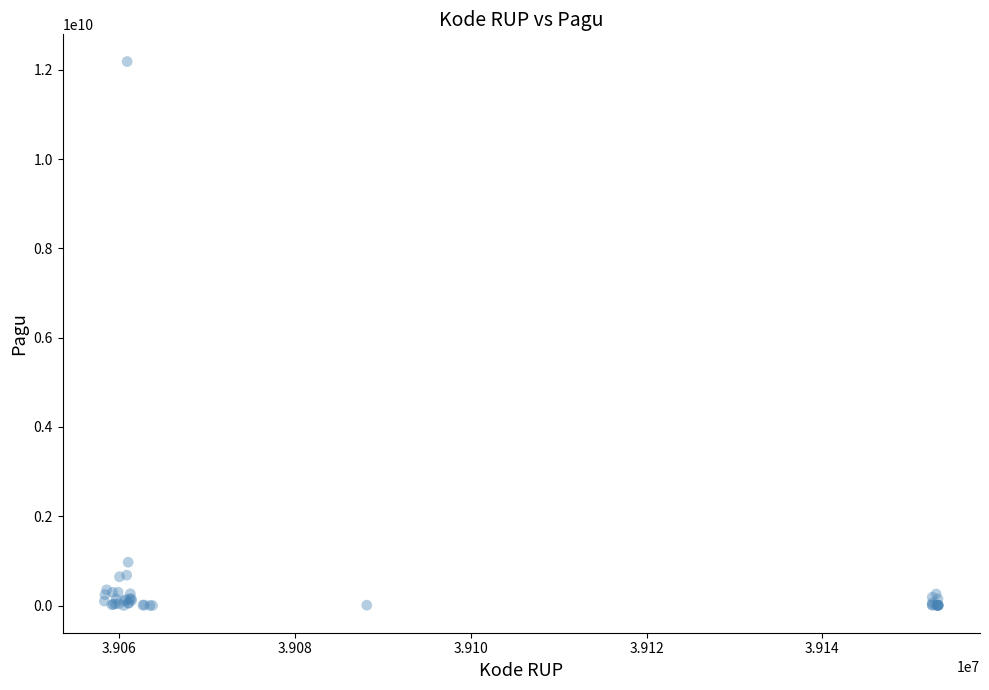

What Y value in the scatter plot is closest to 6092566000?

971640000